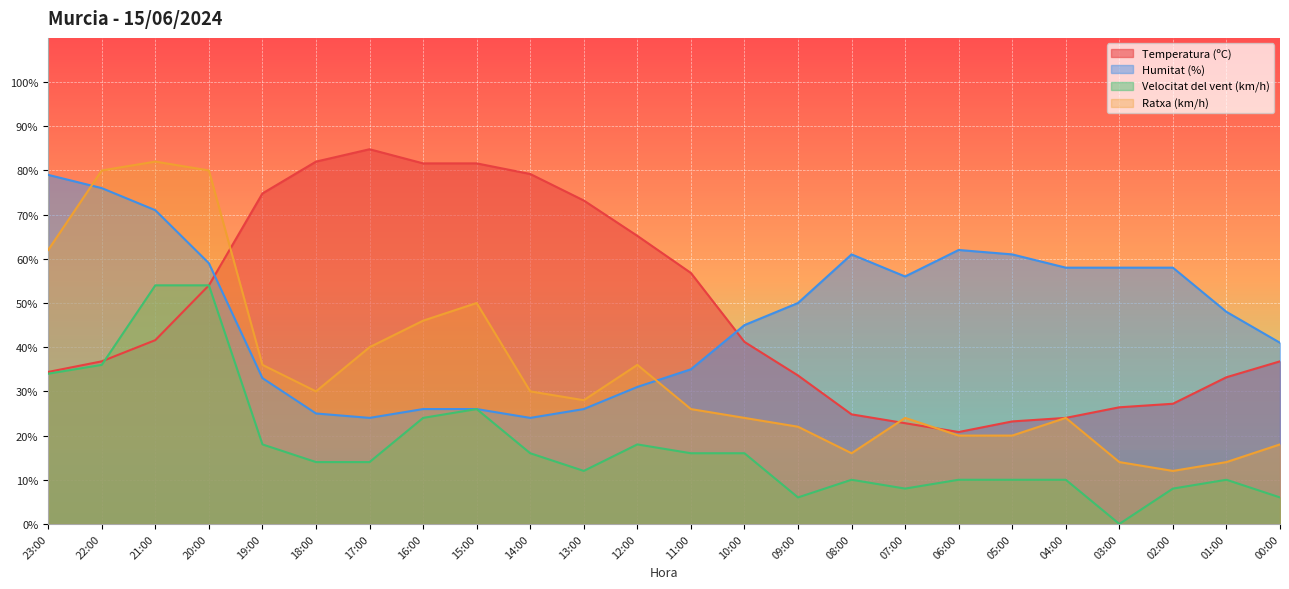

Is it true that Velocitat del vent (km/h) equals 26.0 at 15:00?

True